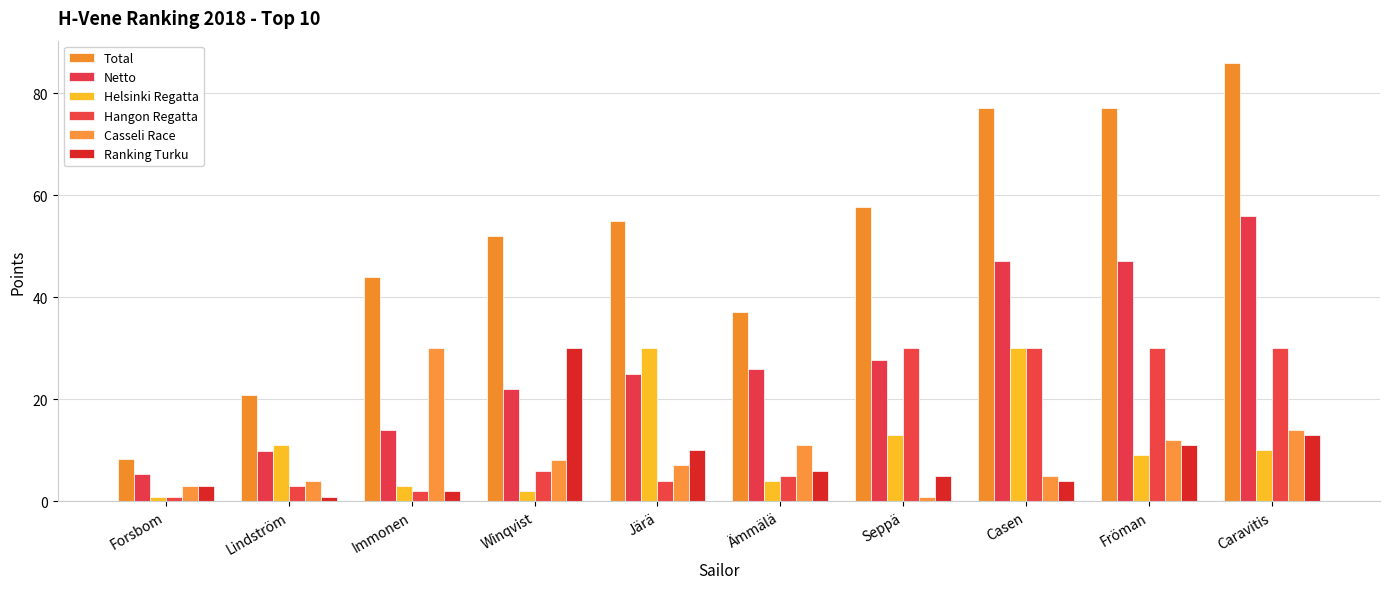

How many bars are there in total?

60